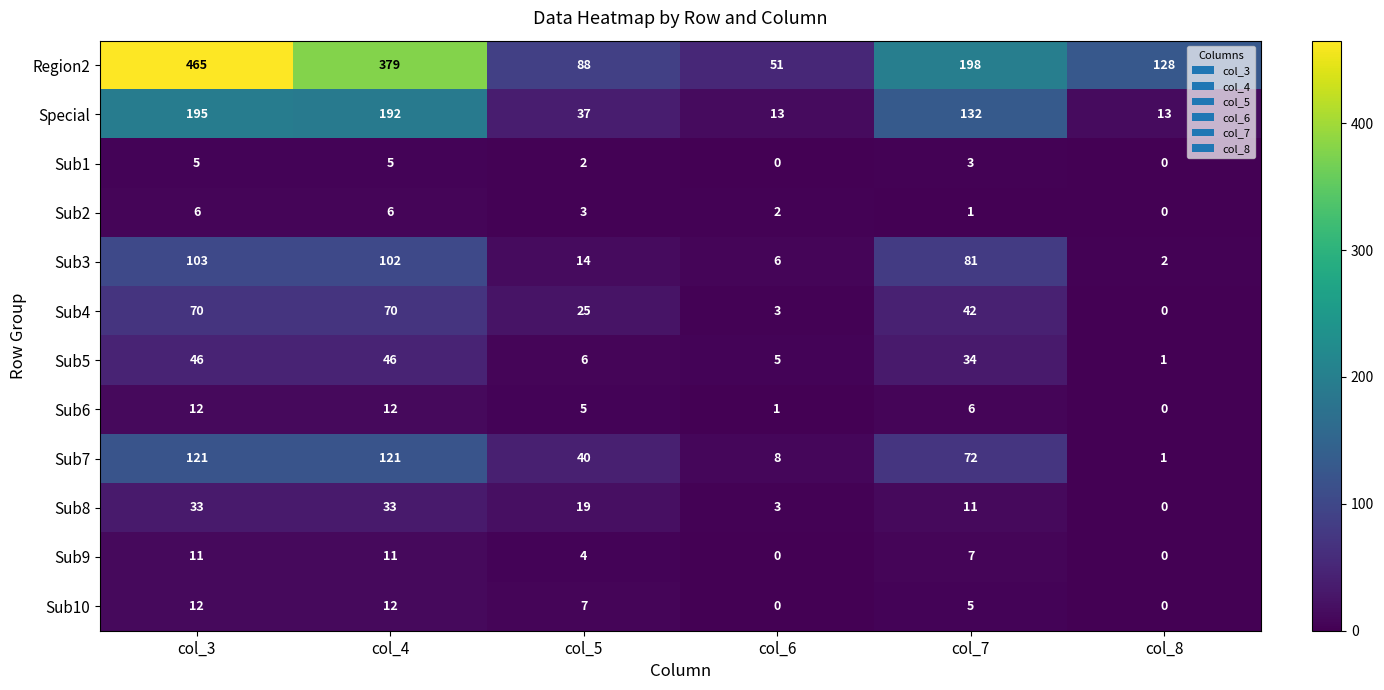

At how many categories does at least one series exceed 308?

2